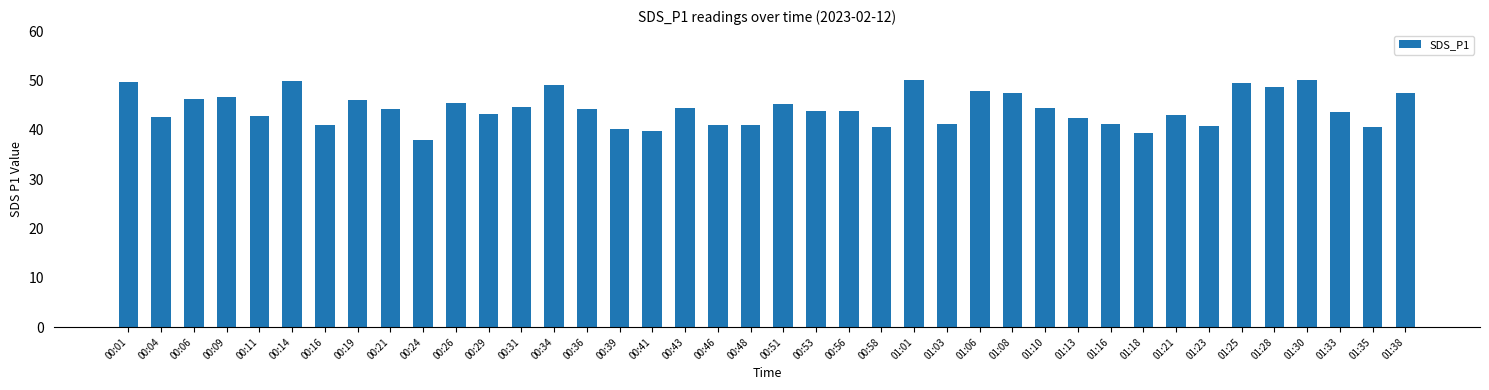

Are the bars grouped side by side (vs. stacked)?

No